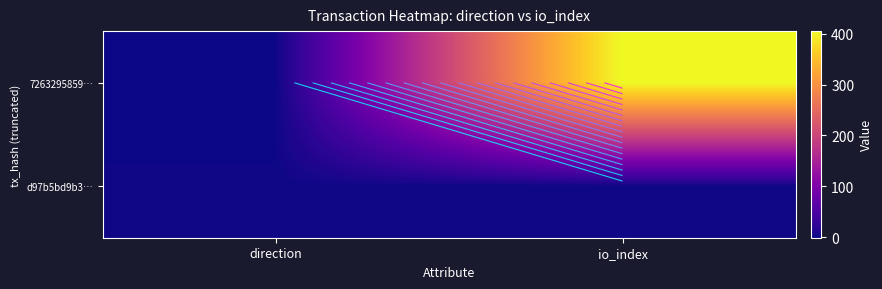

List the series in order of their peak value, highest first.

7263295859…, d97b5bd9b3…